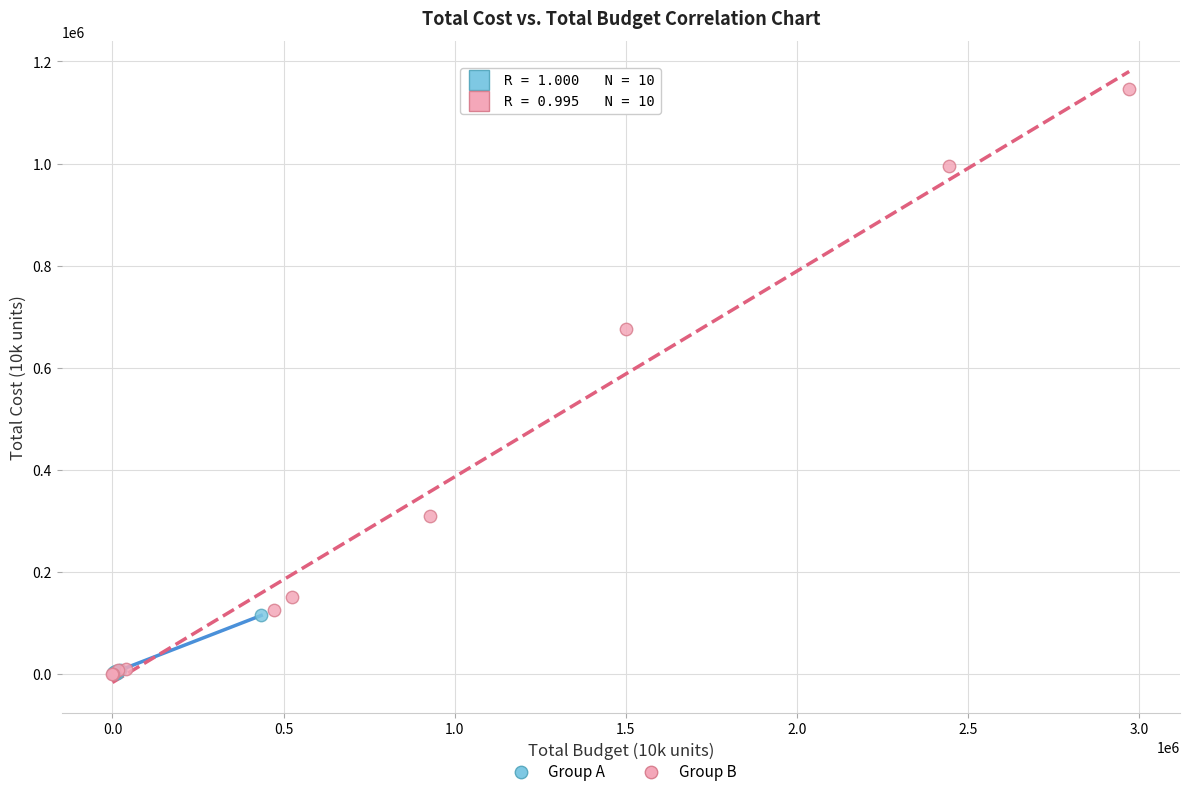

Which series reaches the maximum Y coordinate?

Group B